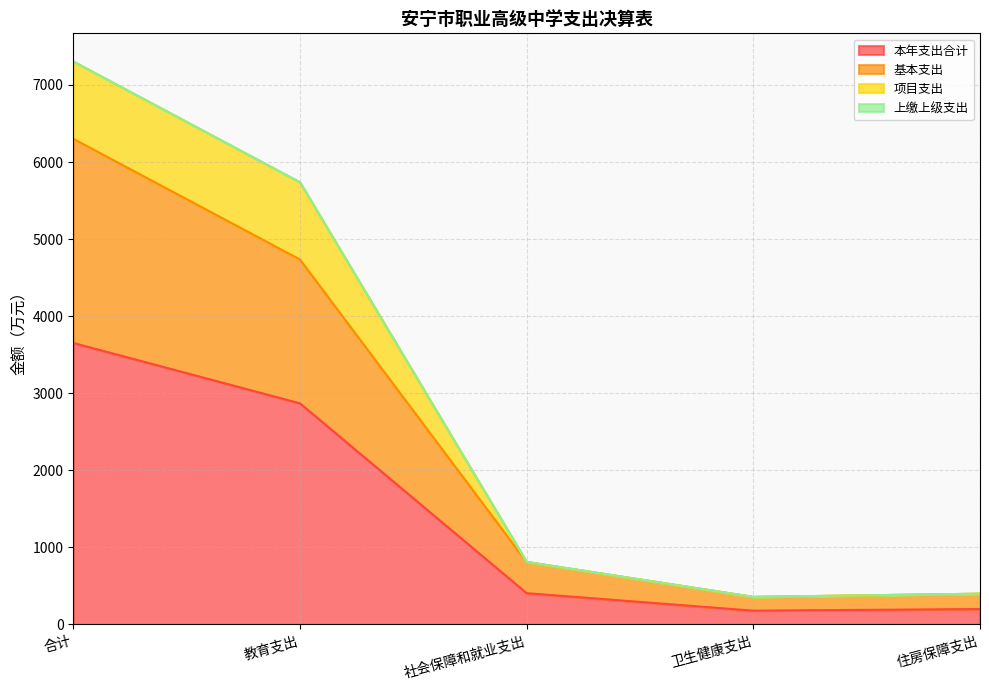

Does the chart have visible grid lines?

Yes